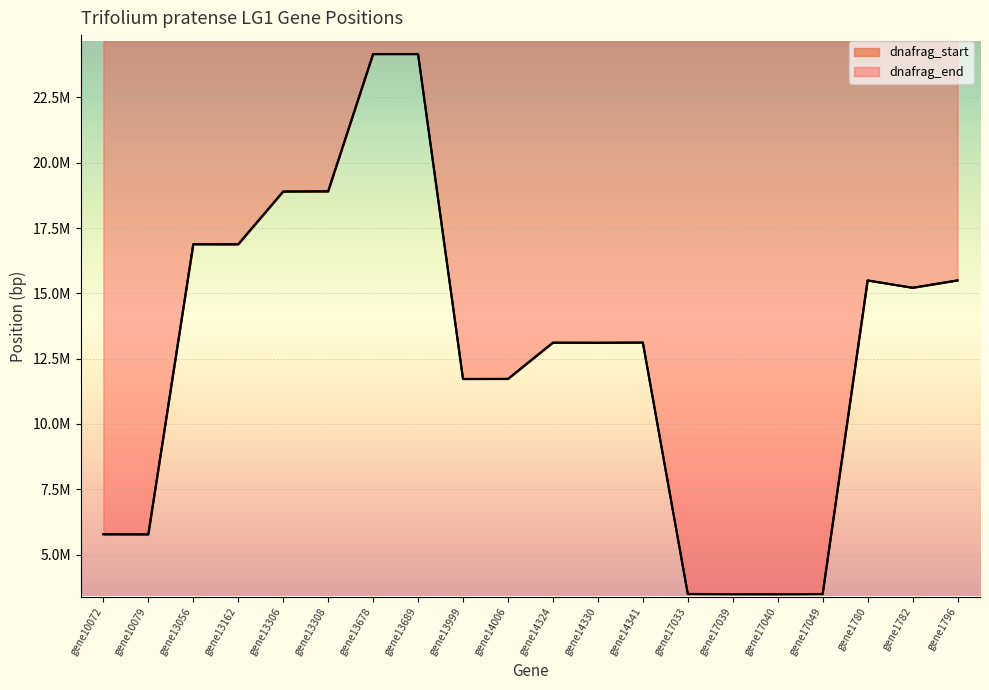

What is the value of the dnafrag_end point at the 14th from the left?

3491997